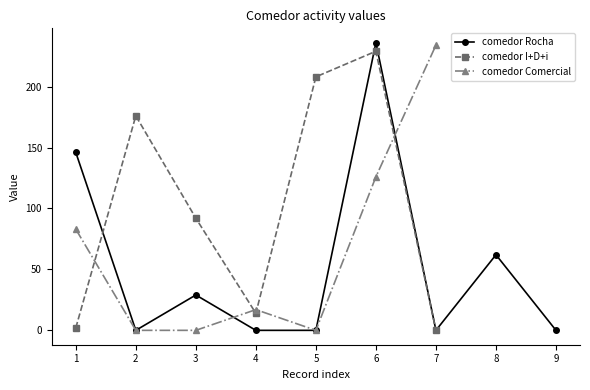

True or false: comedor Rocha has more than 1 interior local peaks.

True